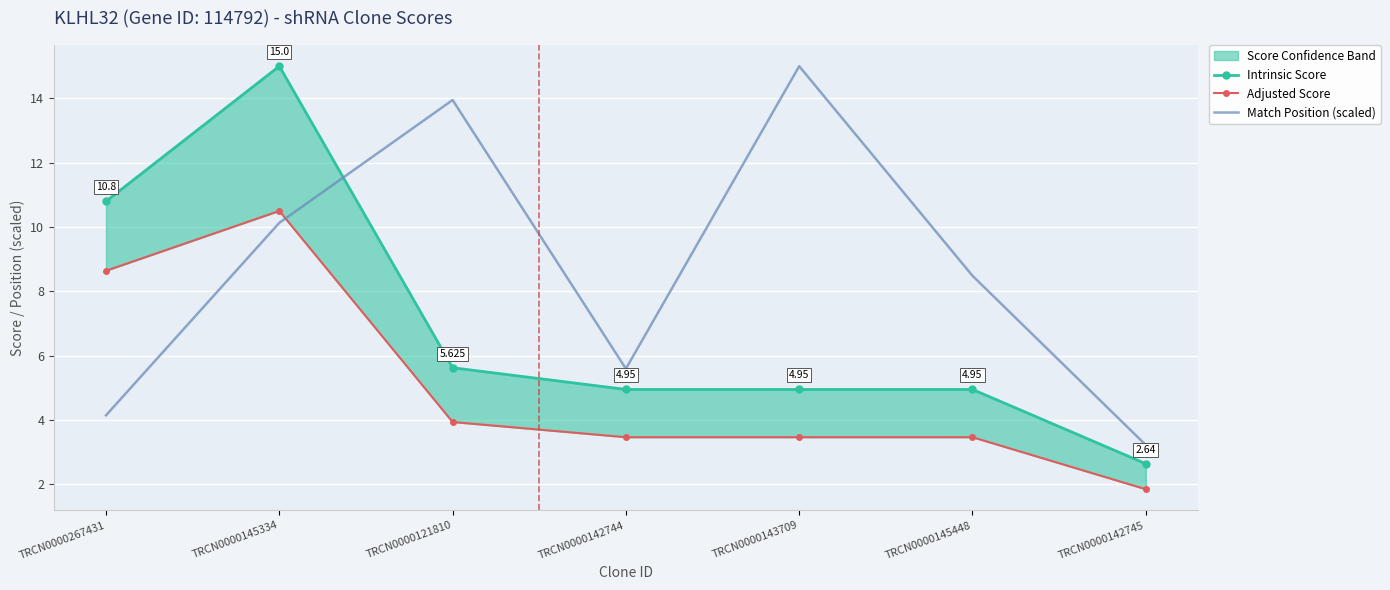

The value of Adjusted Score at TRCN0000143709 is 3.5. True or false?

True